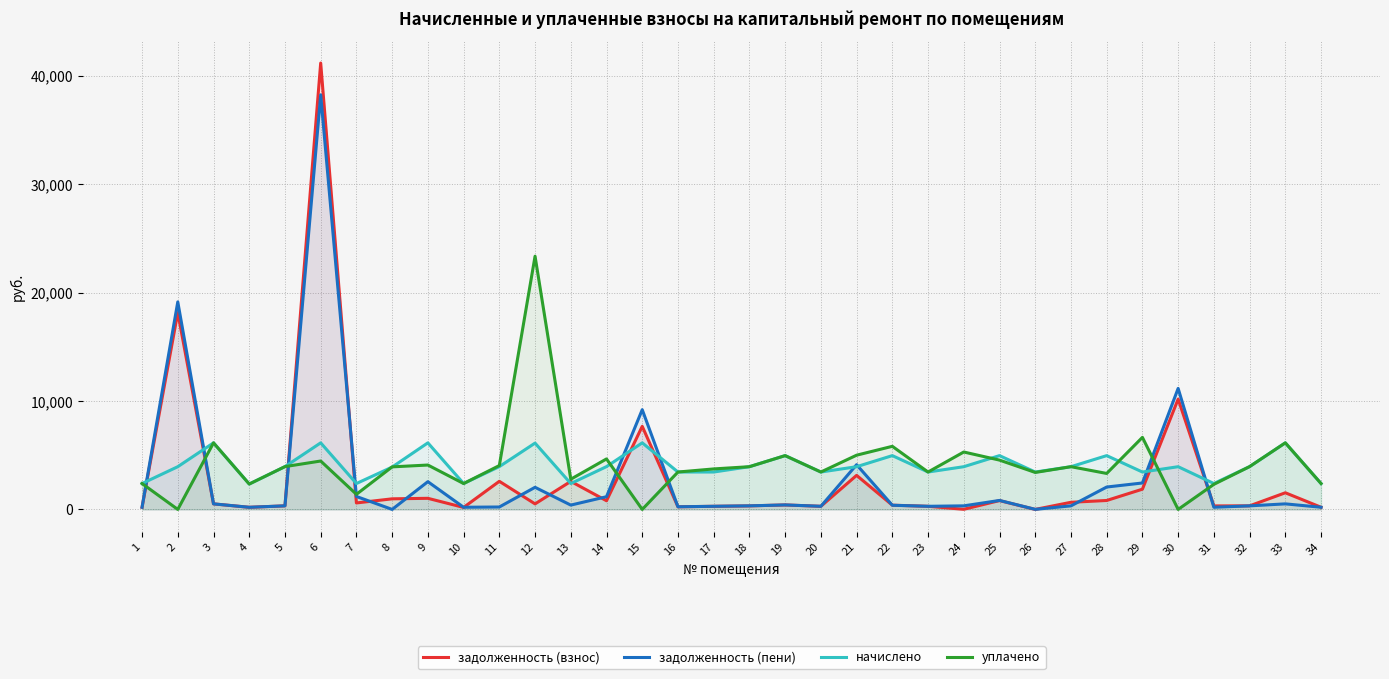

After their last crossing, which series has the higher values: начислено or задолженность (взнос)?

начислено